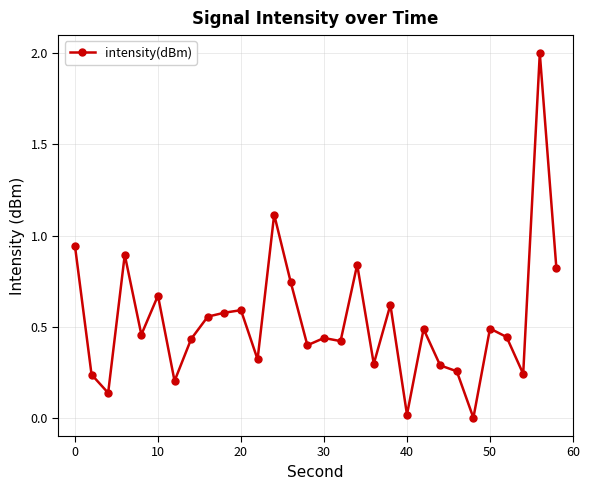

What is the value of the 29th point from the left?

2.0